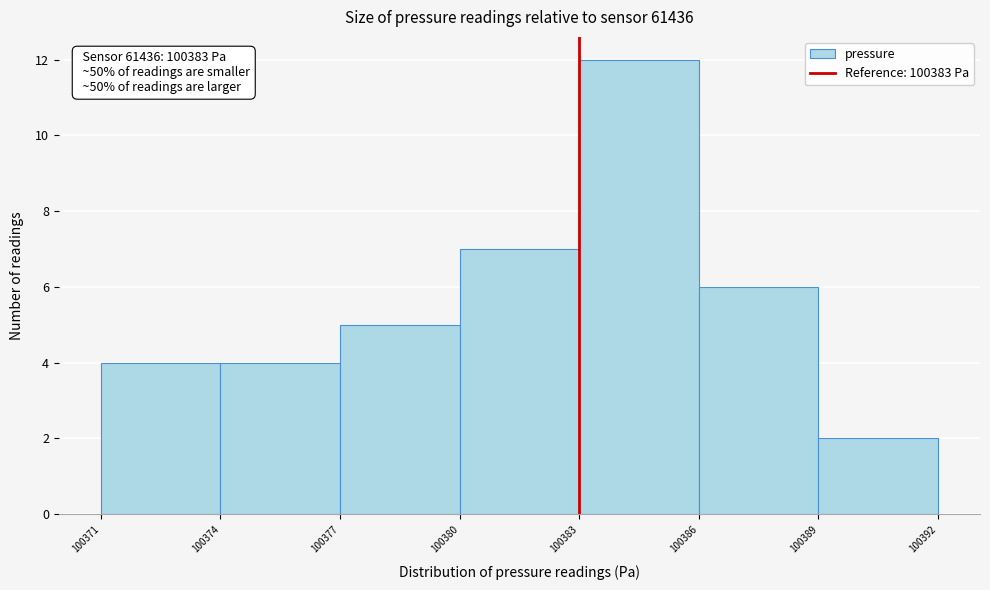

Over which range of the x-axis is the bar tallest?

100383 to 100386